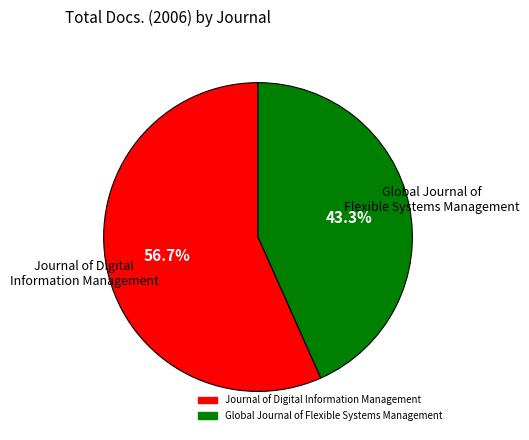

True or false: Journal of Digital Information Management accounts for 66% of the total.

False